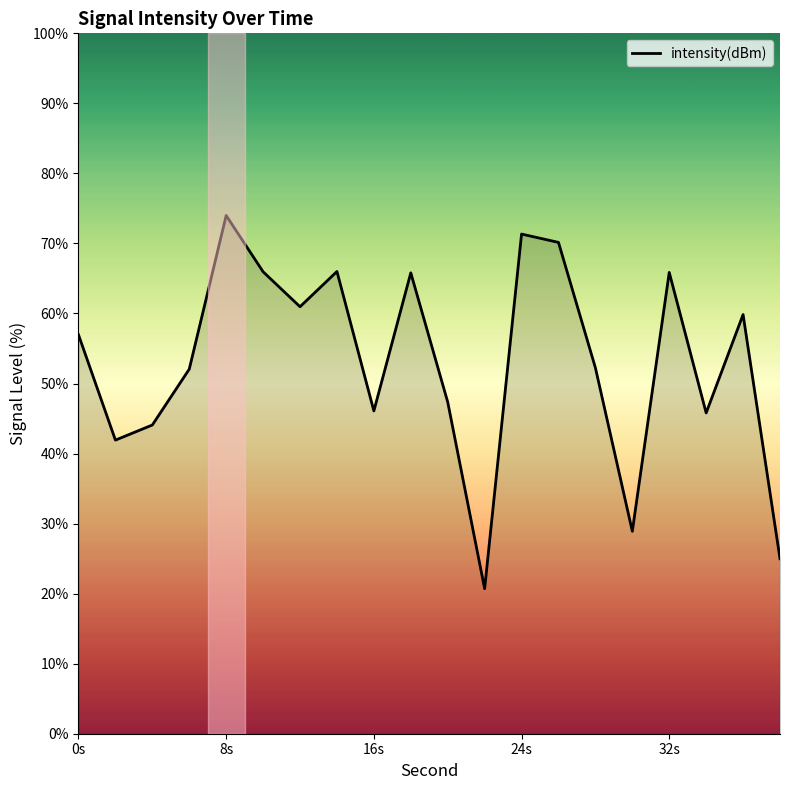

What is the smallest value displayed?

20.7